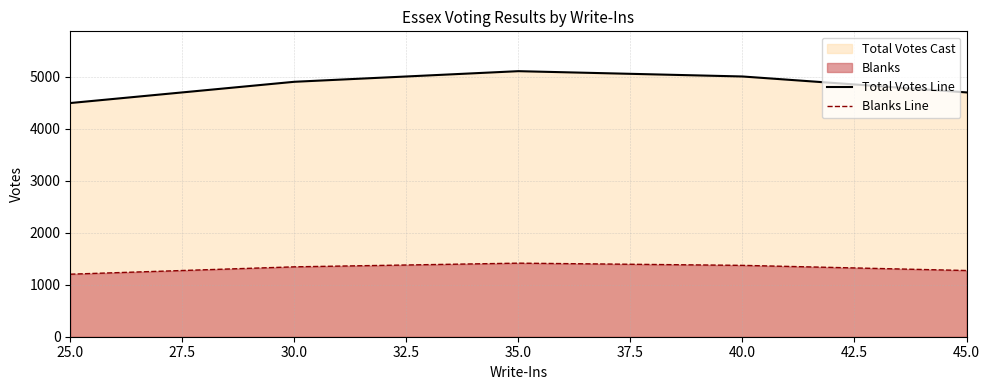

What is the difference between the Total Votes Line values at 40.0 and 30.0?

102.2